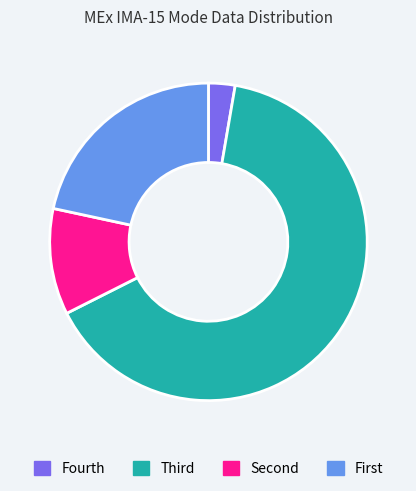

How many segments does this pie chart have?

4